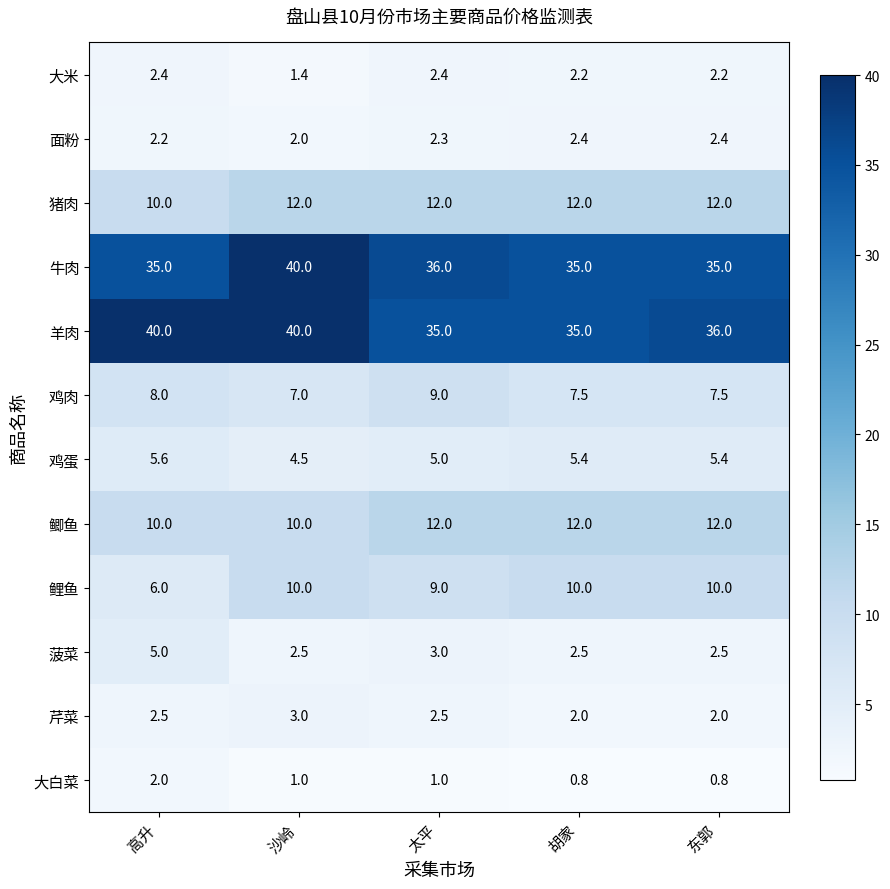

At which label is 面粉 closest to 2?

沙岭